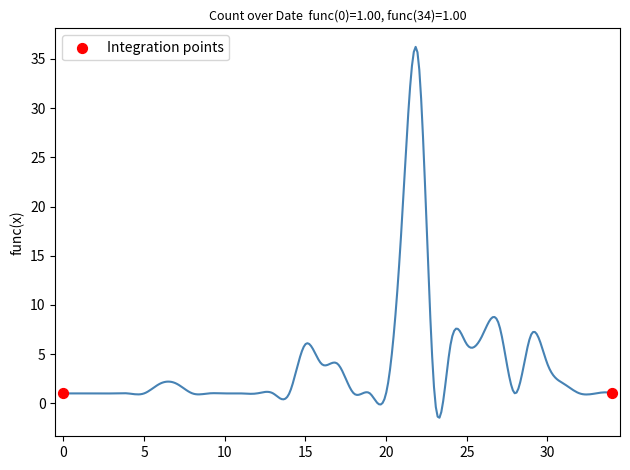

Which has a higher value, 2008-04-13 or 2023-06-17?

2023-06-17